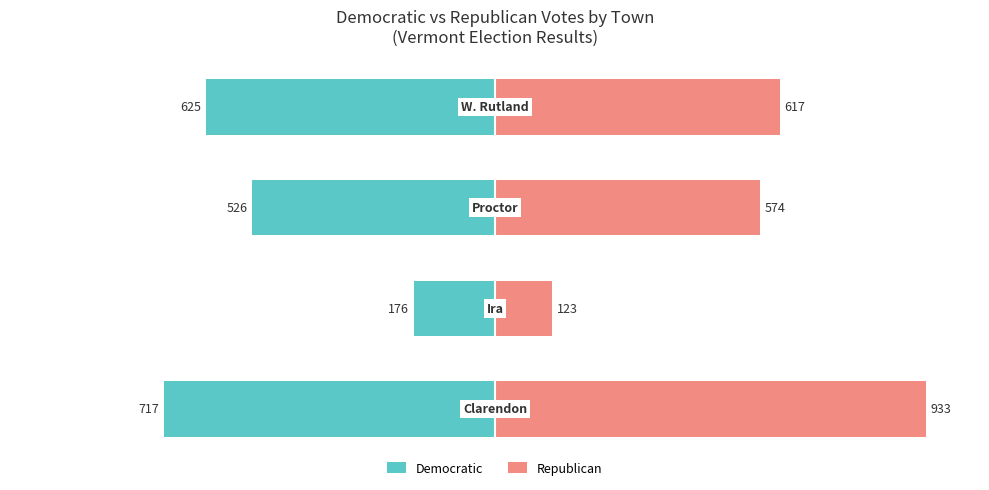

Is the value of Democratic at 3 greater than the value of Republican at 2?

No